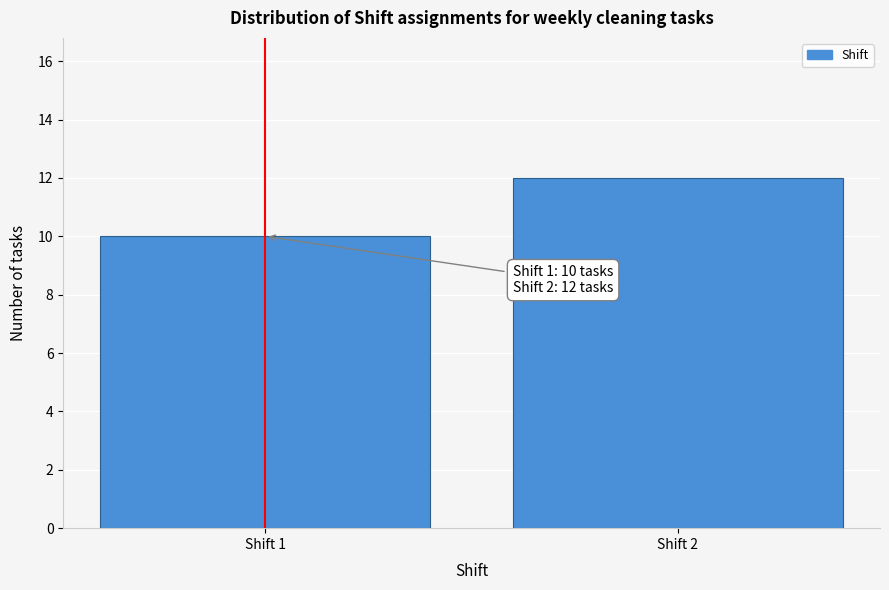

Reading right to left, transcribe all the data shown in this chart.

12	10